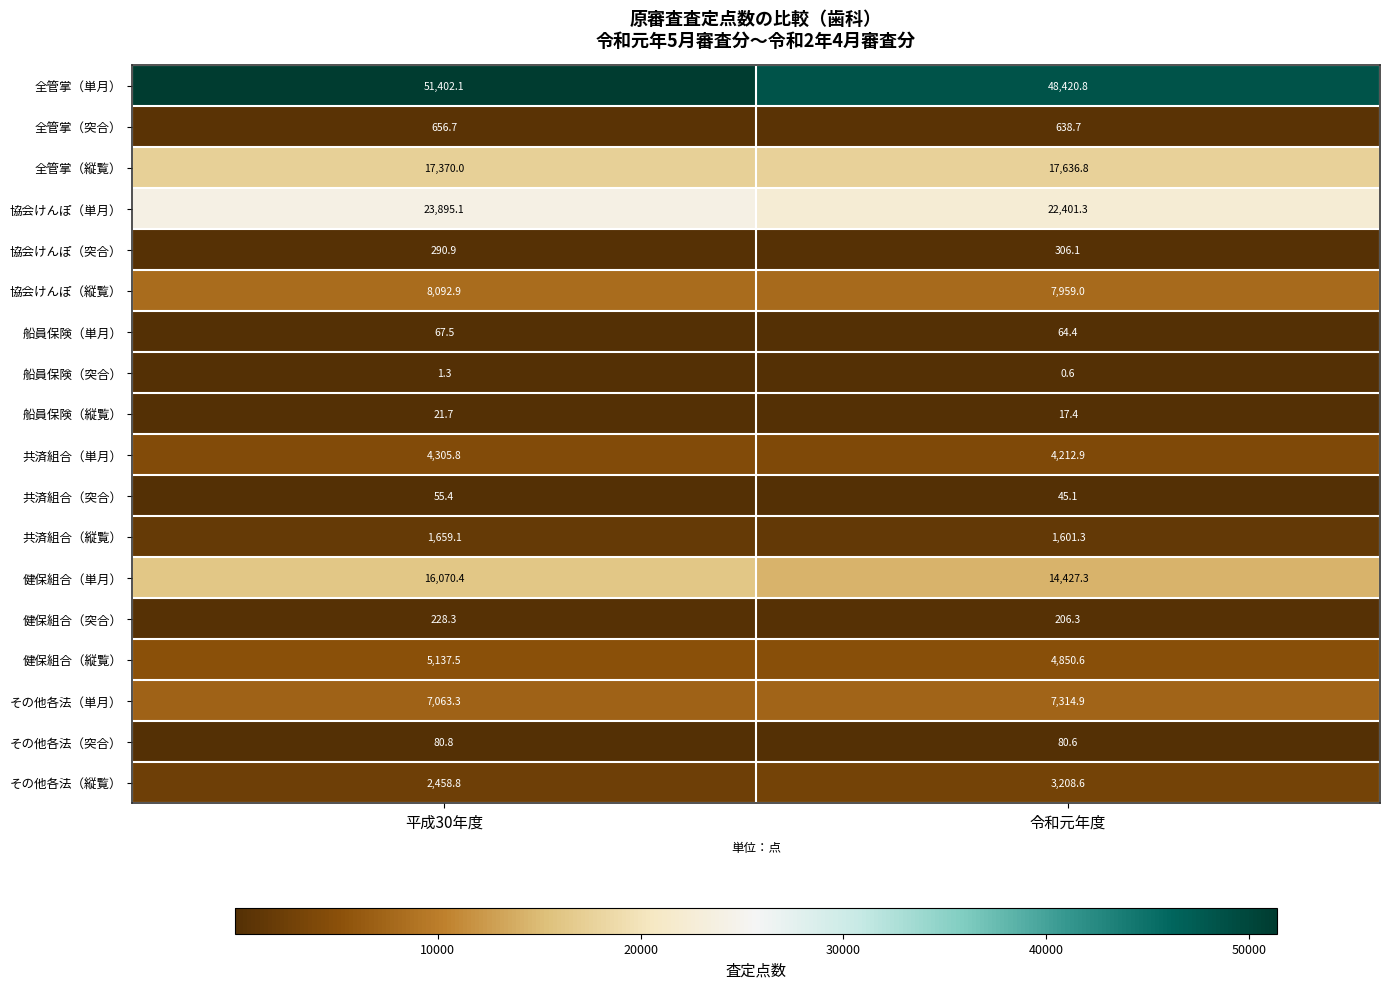

How many categories are shown in the chart?

2